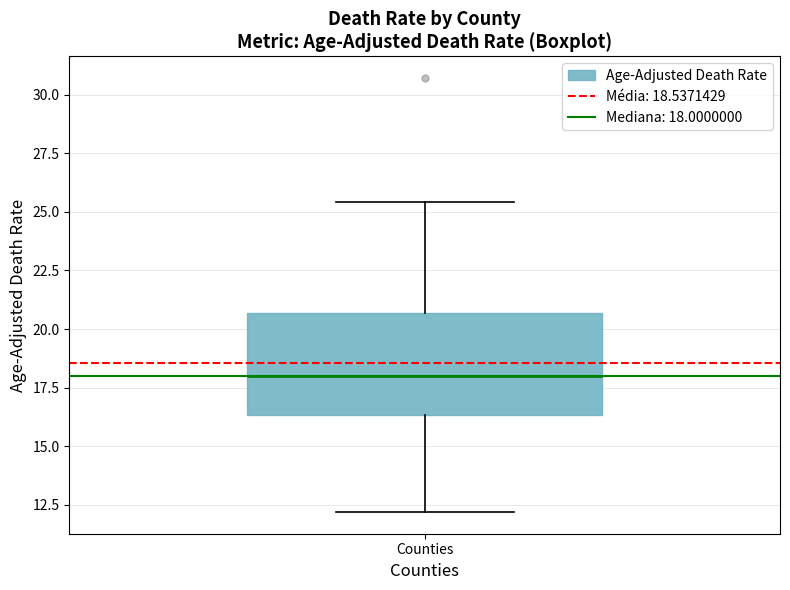

Read this box plot against the y-axis: the position of the median line, the range covered by the box, and the ends of both whiskers. The values are not printed on the chart, so give them approximately, as read against the axis.

median 18.0, box 16.5 to 20.5, whiskers 12.0 to 25.5